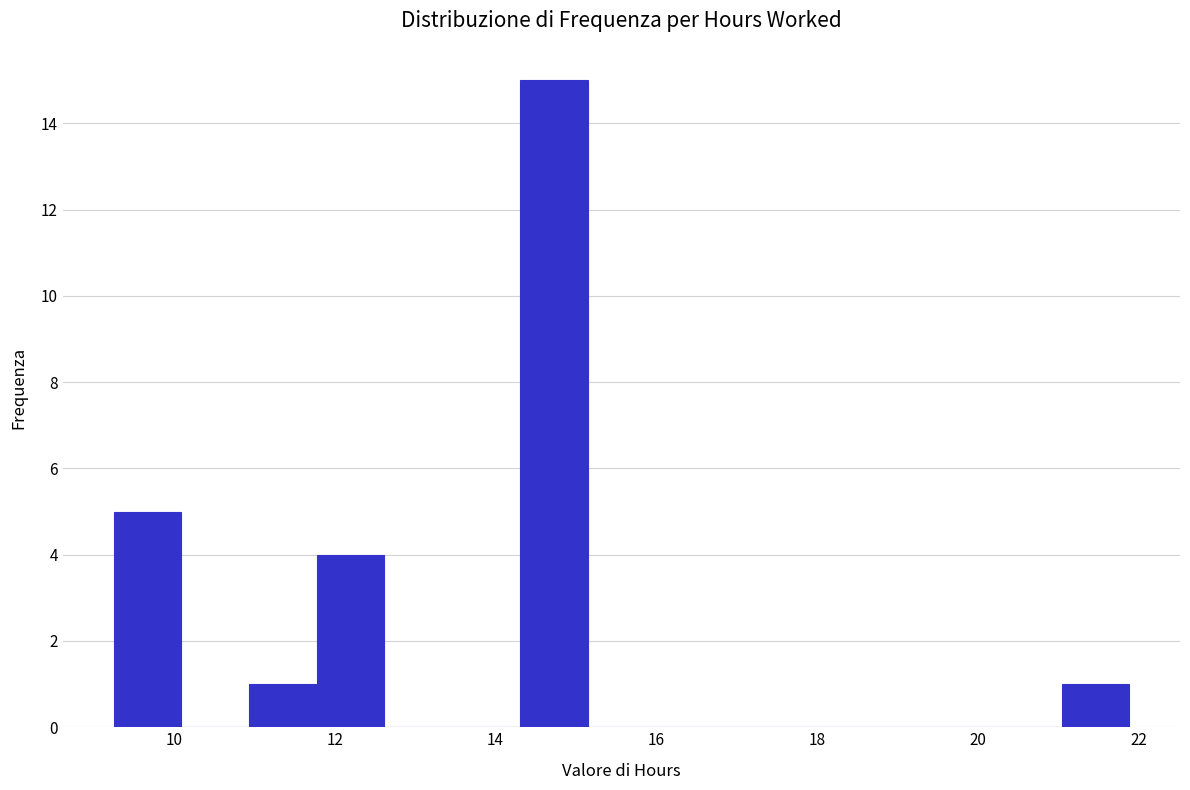

Reading left to right, transcribe this chart: for each bar, give the range it covers on the x-axis and its height. Neither the bar edges nor the heights are printed on the chart, so give them approximately, as read against the axes.

9.2 to 10.0: 5
10.0 to 11.0: 0
11.0 to 11.8: 1
11.8 to 12.6: 4
12.6 to 13.4: 0
13.4 to 14.4: 0
14.4 to 15.2: 15
15.2 to 16.0: 0
16.0 to 16.8: 0
16.8 to 17.6: 0
17.6 to 18.6: 0
18.6 to 19.4: 0
19.4 to 20.2: 0
20.2 to 21.0: 0
21.0 to 21.8: 1